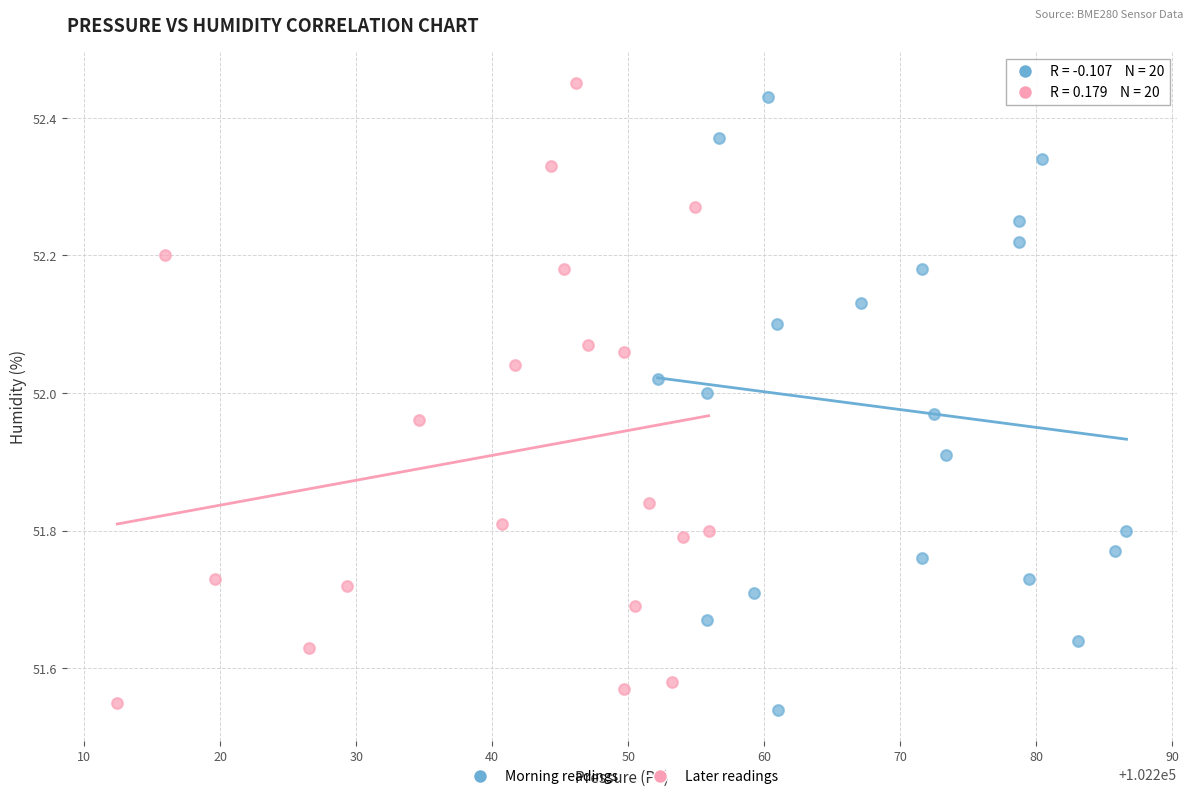

Which series reaches the minimum Y coordinate?

Morning readings